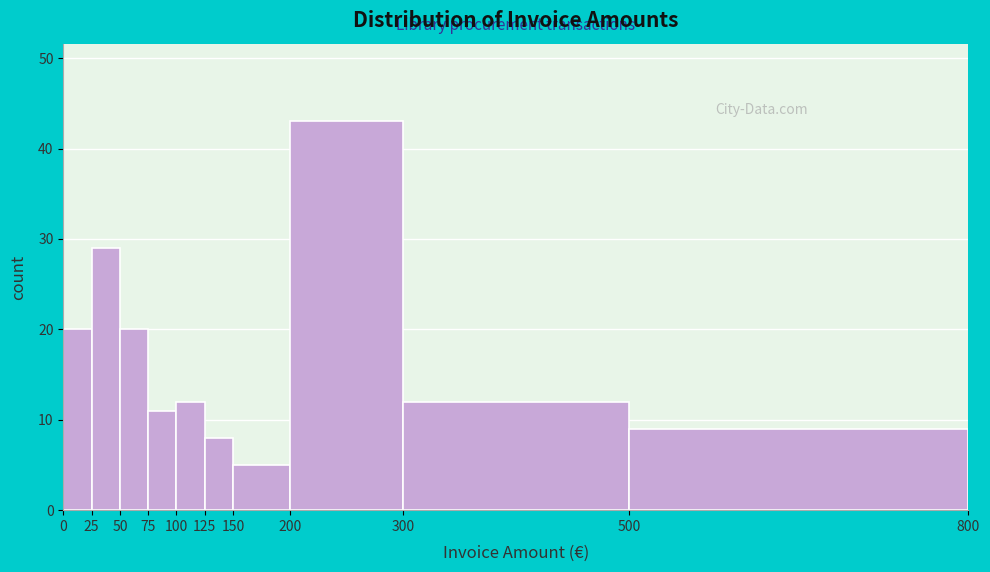

Reading left to right, transcribe this chart: for each bar, give the range it covers on the x-axis and its height. The values are not printed on the chart, so give them approximately, as read against the axis.

0 to 25: 20
25 to 50: 29
50 to 75: 20
75 to 100: 11
100 to 125: 12
125 to 150: 8
150 to 200: 5
200 to 300: 43
300 to 500: 12
500 to 800: 9